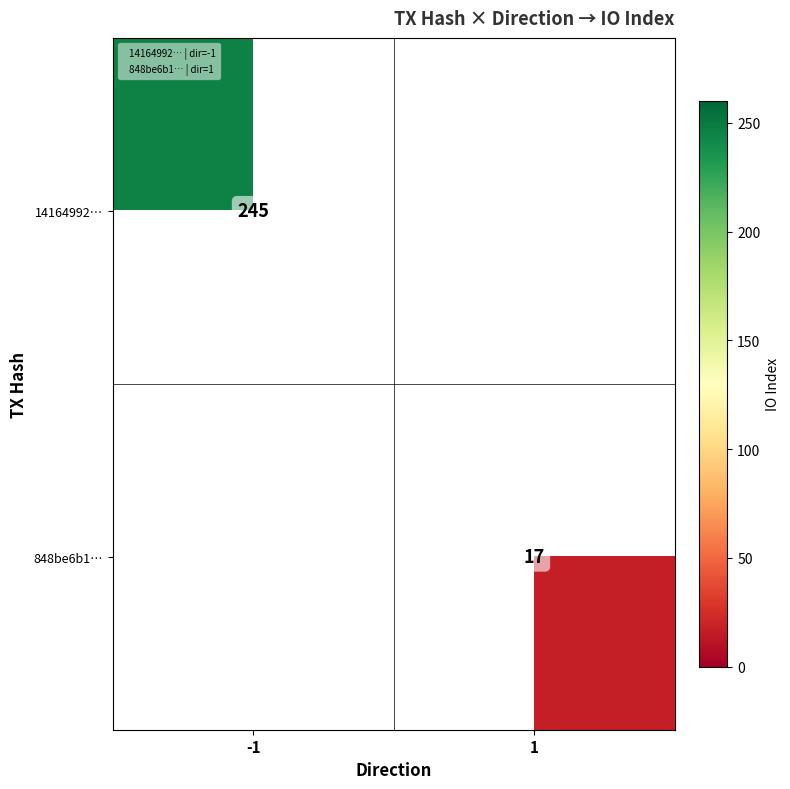

List the series in order of their peak value, highest first.

14164992…, 848be6b1…